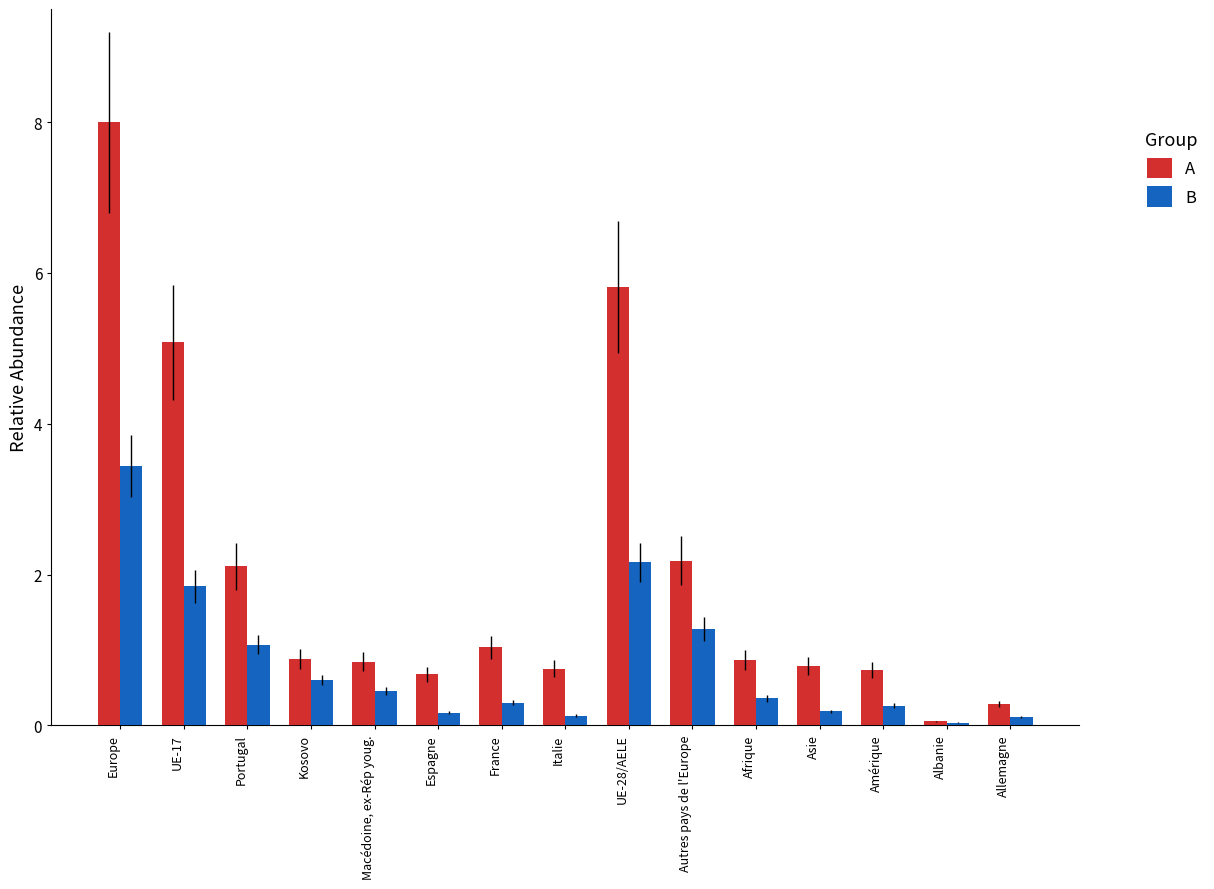

Rank the series at Kosovo from highest to lowest value.

A, B